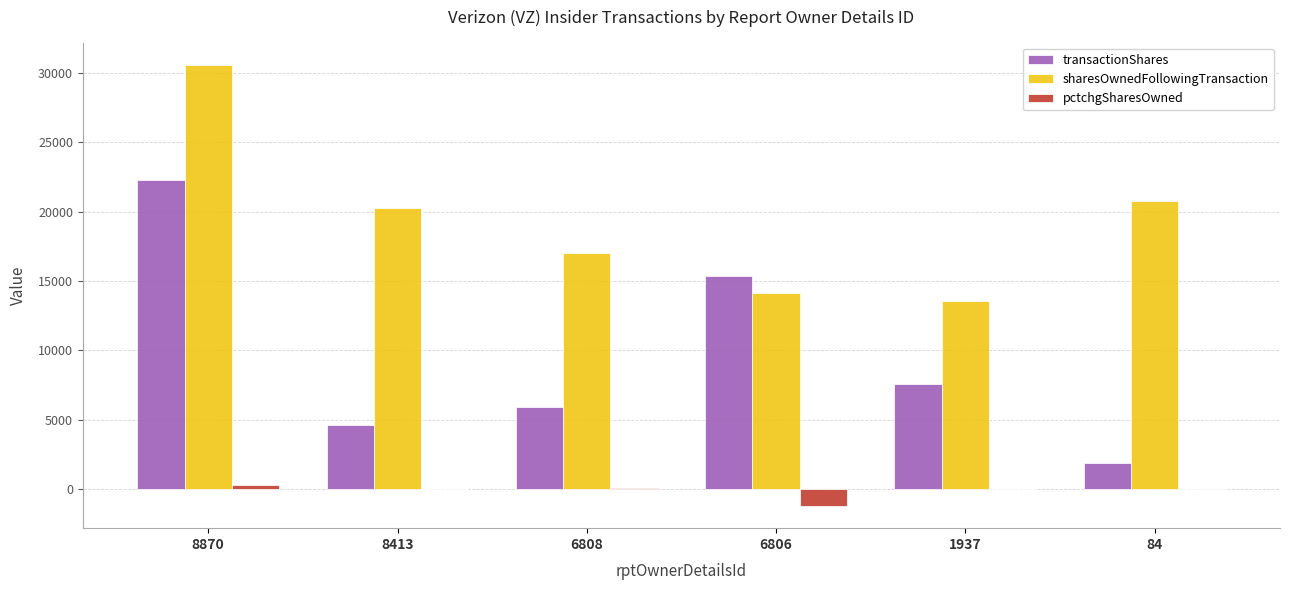

What is the spread (max minus min) of values at 6808?

16984